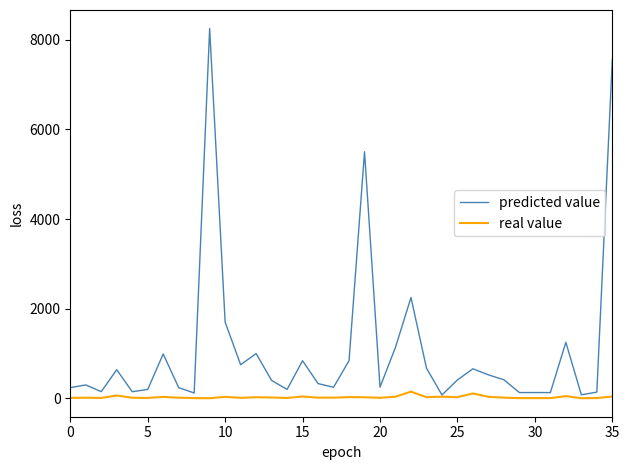

Which series has the largest total across all categories?

predicted value